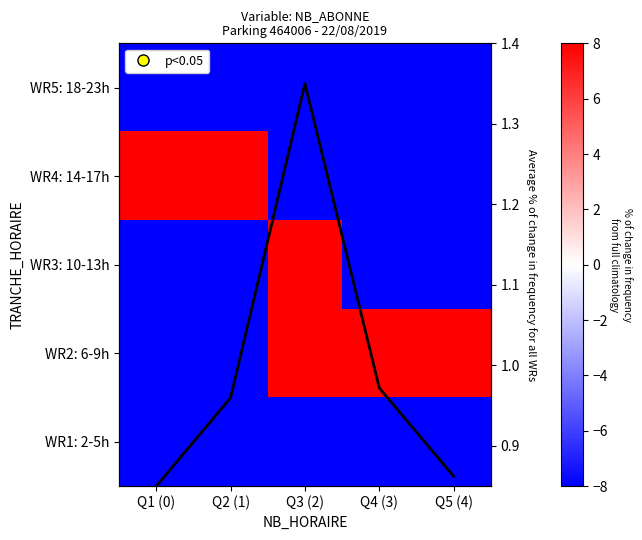

At which category is the sum across all series the highest?

Q3 (2)